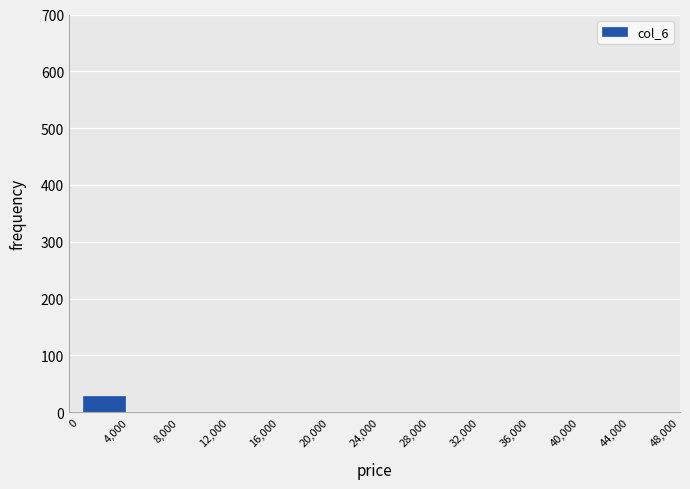

Which range on the x-axis has the tallest bar?

0 to 4,000